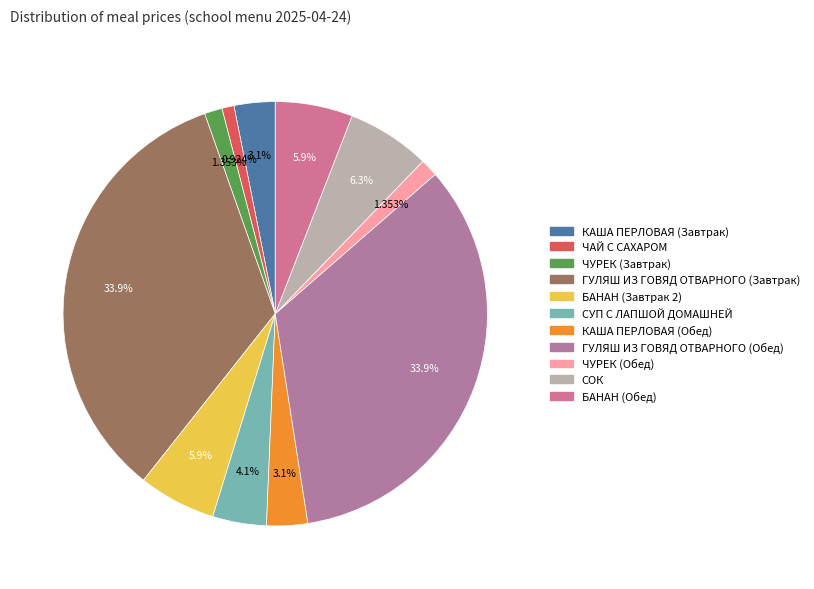

To the nearest percent, what percentage of the pie is ГУЛЯШ ИЗ ГОВЯД ОТВАРНОГО (Завтрак)?

34%